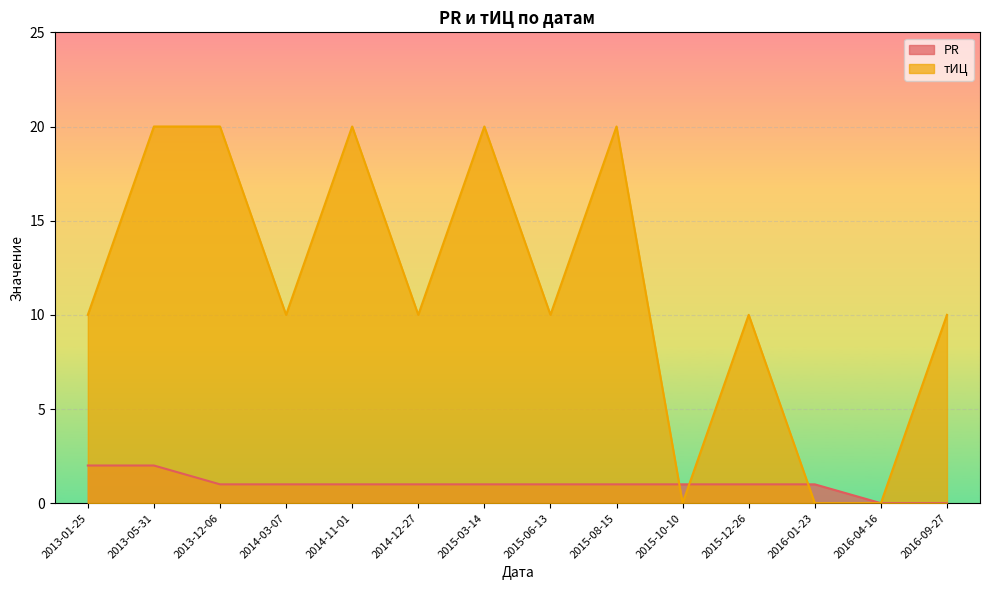

Which series has the largest range (max minus min)?

тИЦ